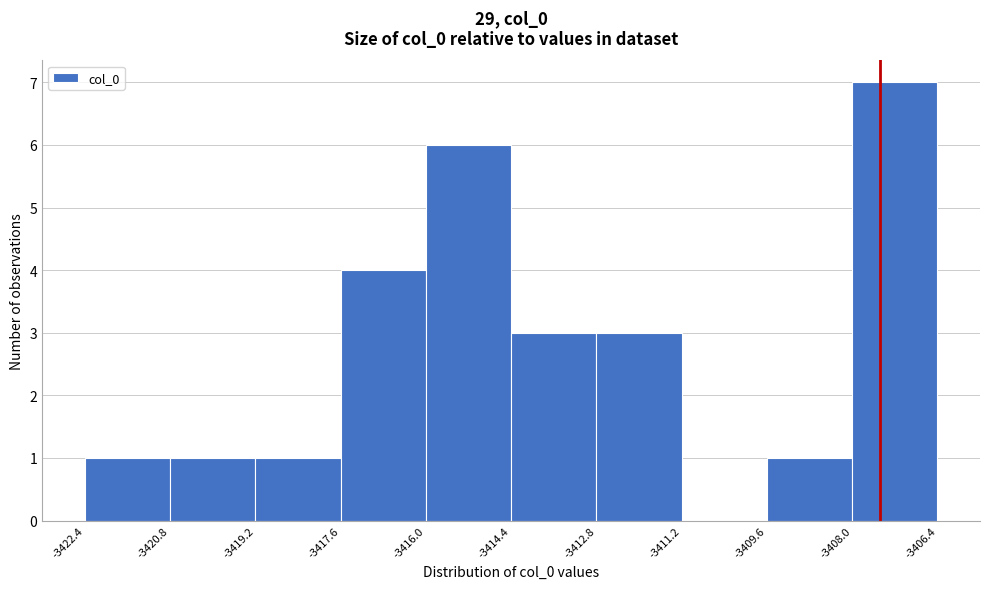

What is the height of the bar covering -3416.0 to -3414.4 on the x-axis? The values are not printed on the chart, so give them approximately, as read against the axis.

6